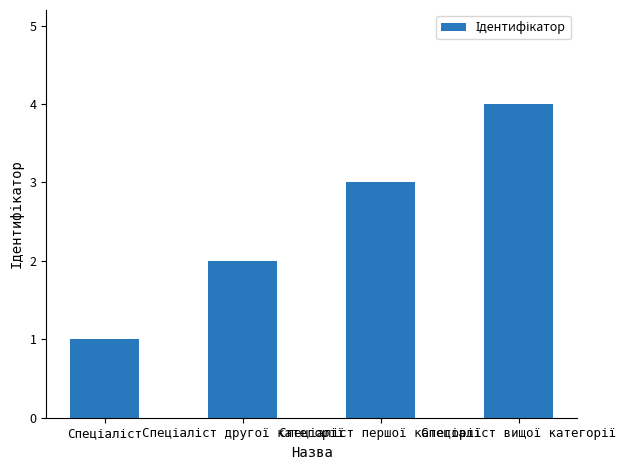

Are the bars horizontal?

No